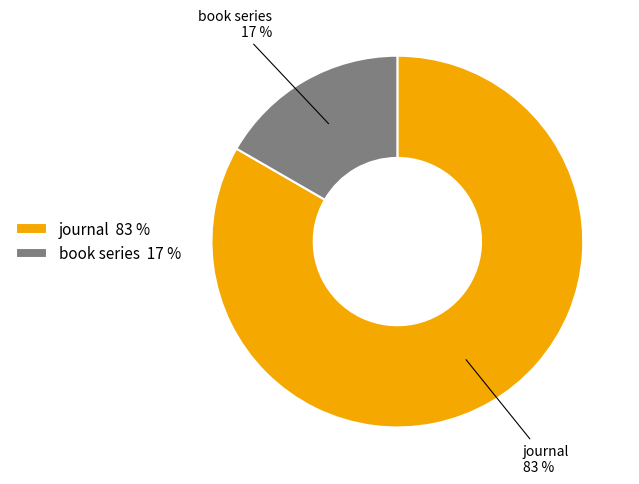

Which has a higher value, journal 83 % or book series 17 %?

journal 83 %